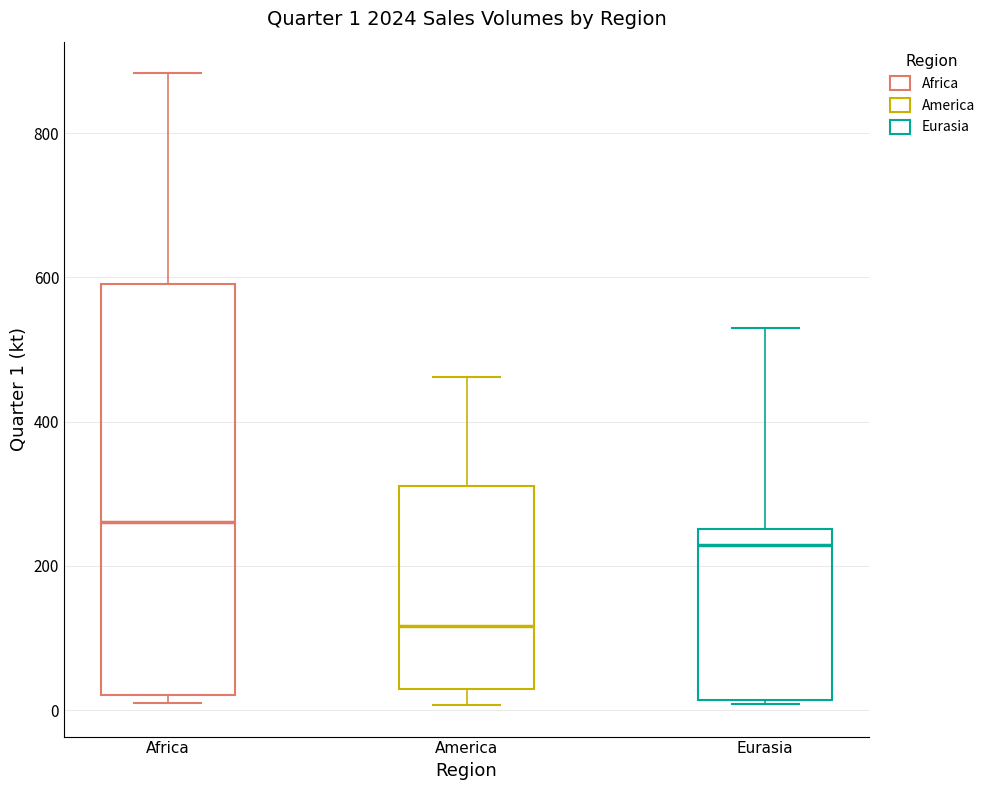

Which box is the tallest, from its lower edge to its upper edge?

Africa